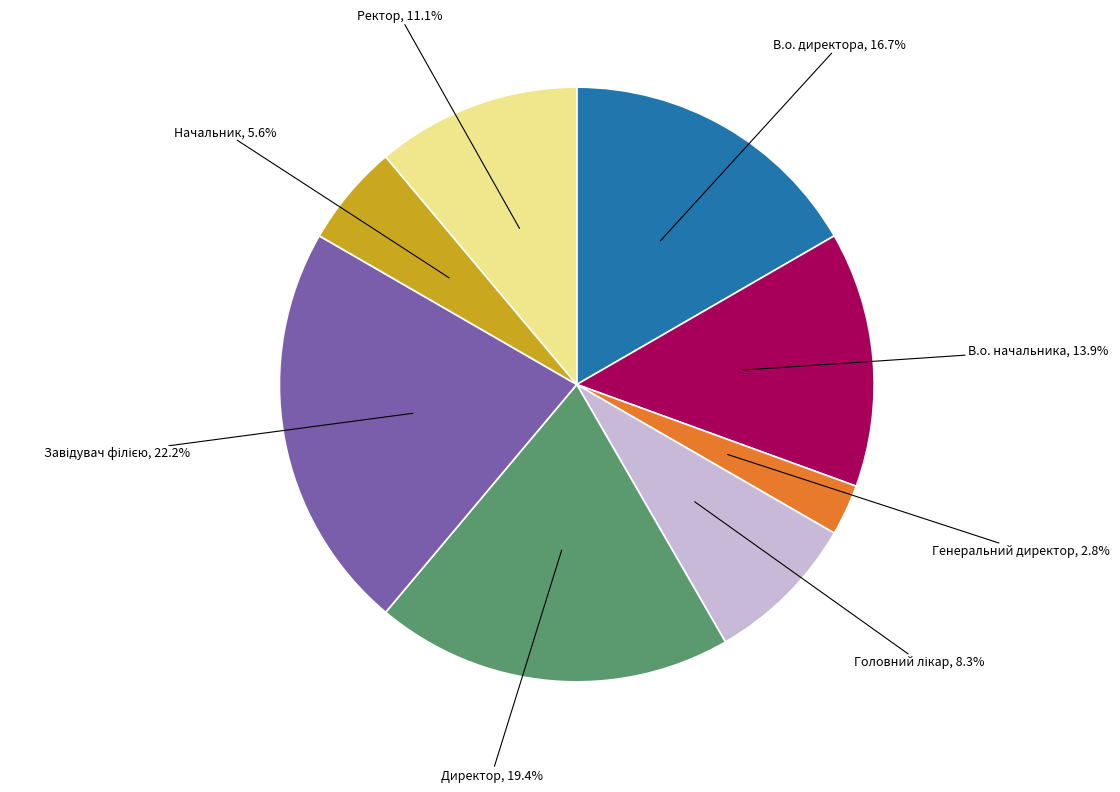

Is there a majority slice in this chart?

No